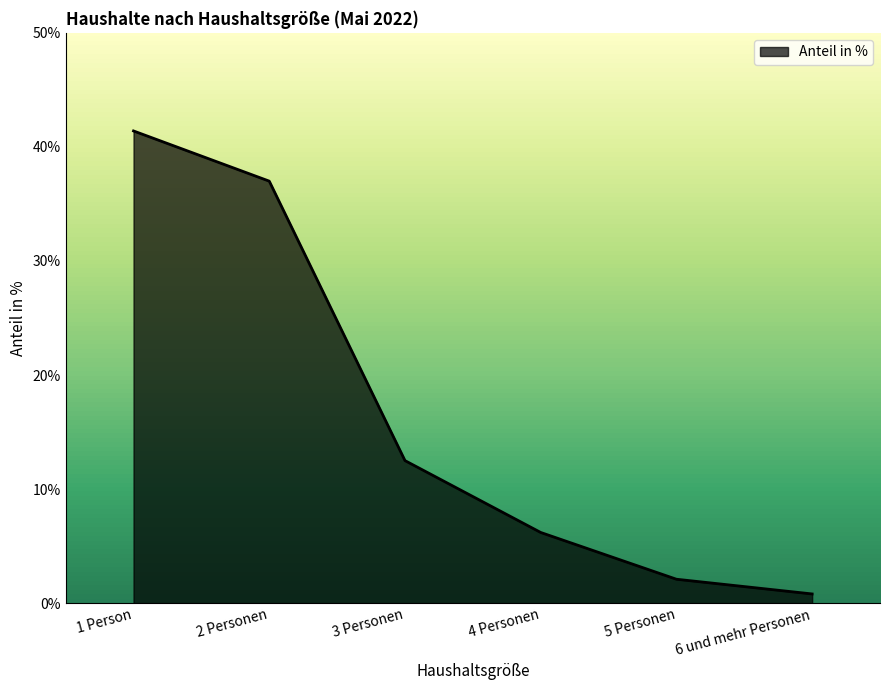

Does the chart display data point markers on the line(s)?

No